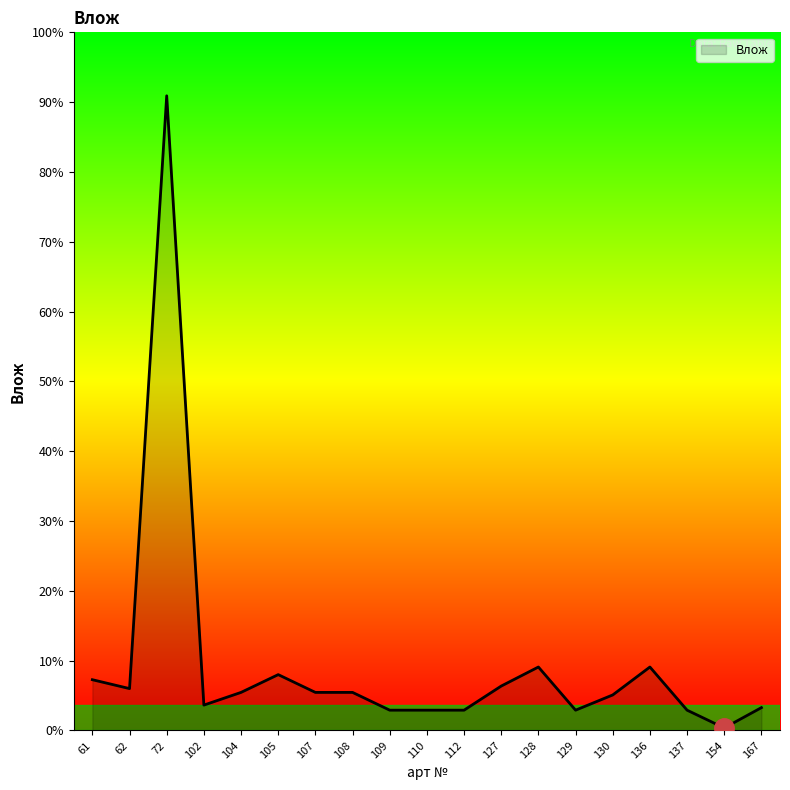

Rank the categories by value from highest to lowest.

72, 128, 136, 105, 61, 127, 62, 104, 107, 108, 130, 102, 167, 109, 110, 112, 129, 137, 154